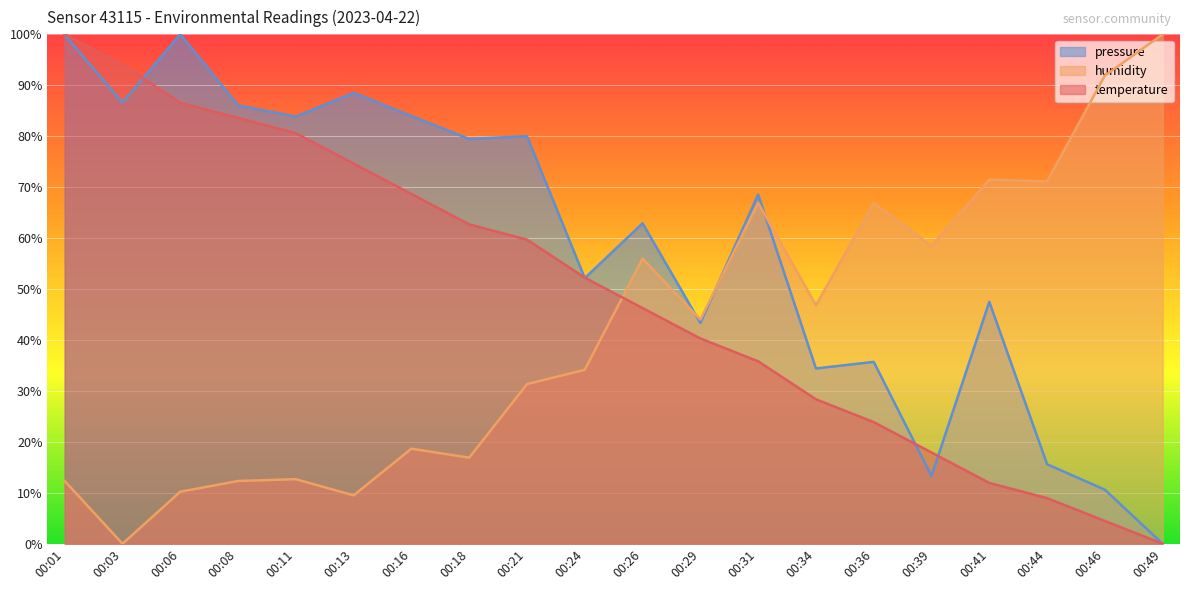

How many series are shown in this chart?

3